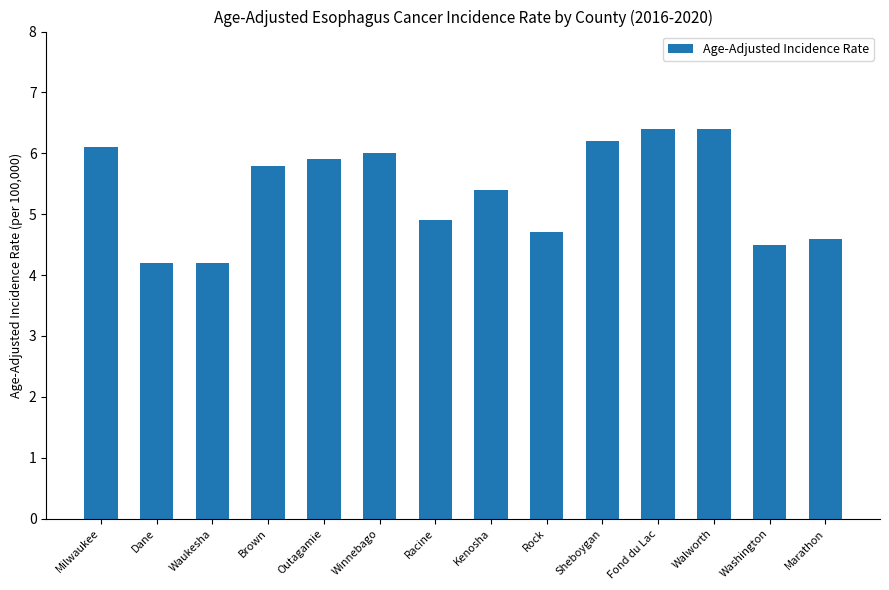

Approximately how many times larger is the value at Dane compared to Marathon?

0.9